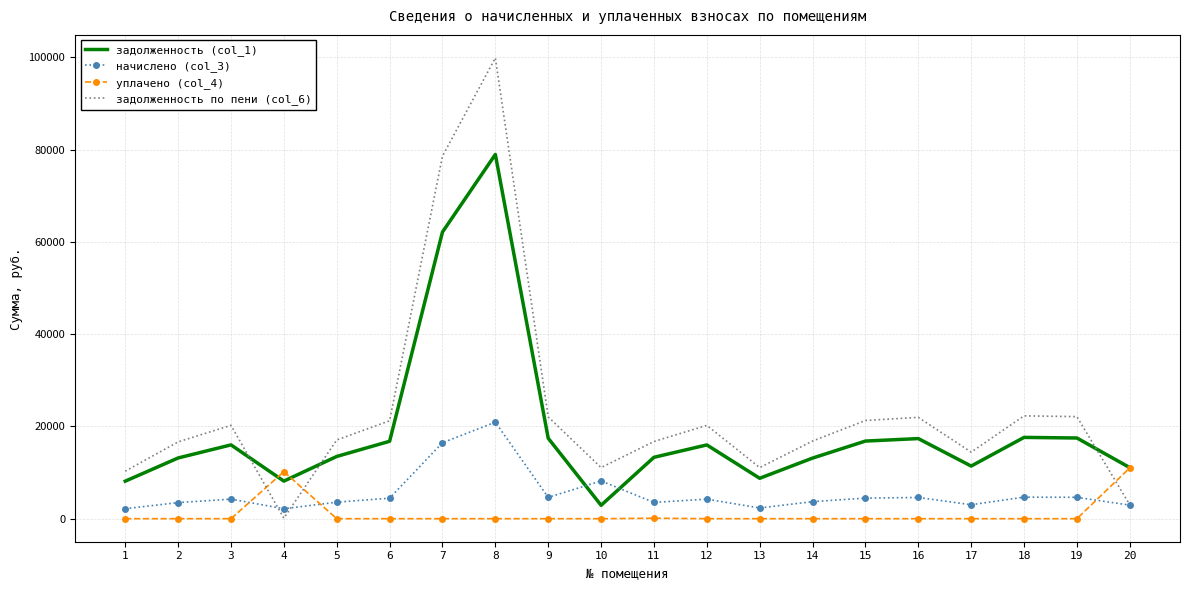

True or false: задолженность по пени (col_6) and уплачено (col_4) intersect in this chart.

True